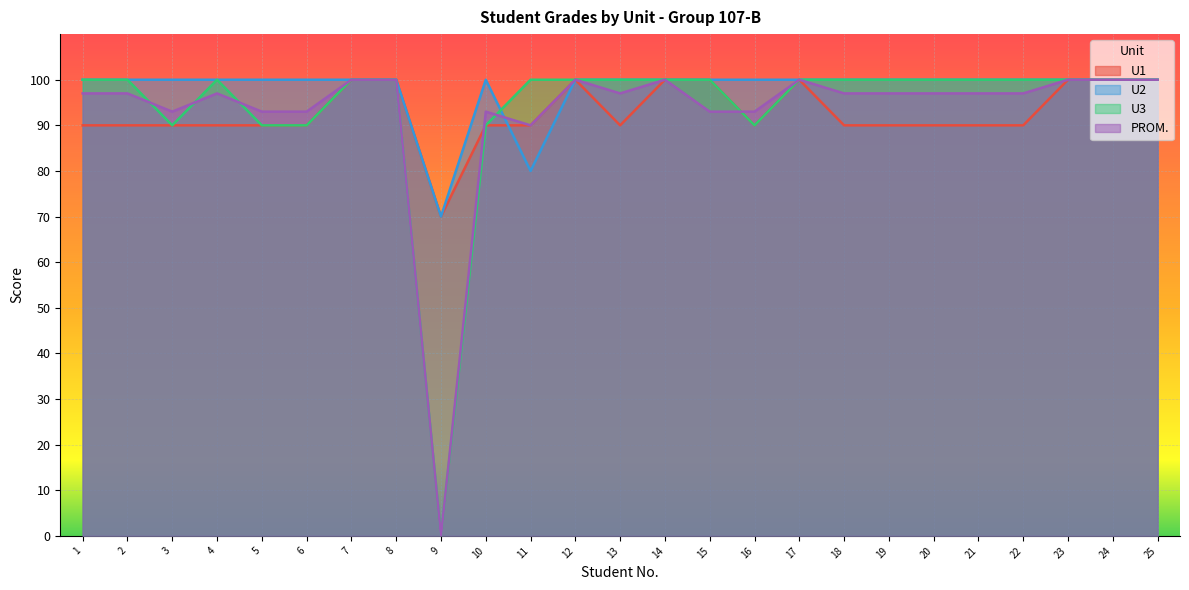

Which series has the largest total across all categories?

U2